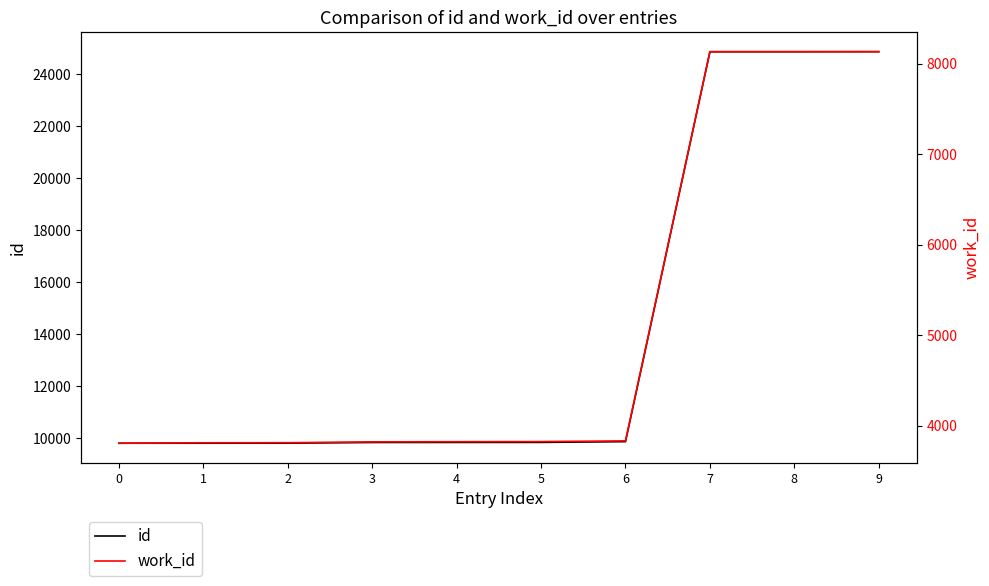

True or false: id and work_id intersect in this chart.

False